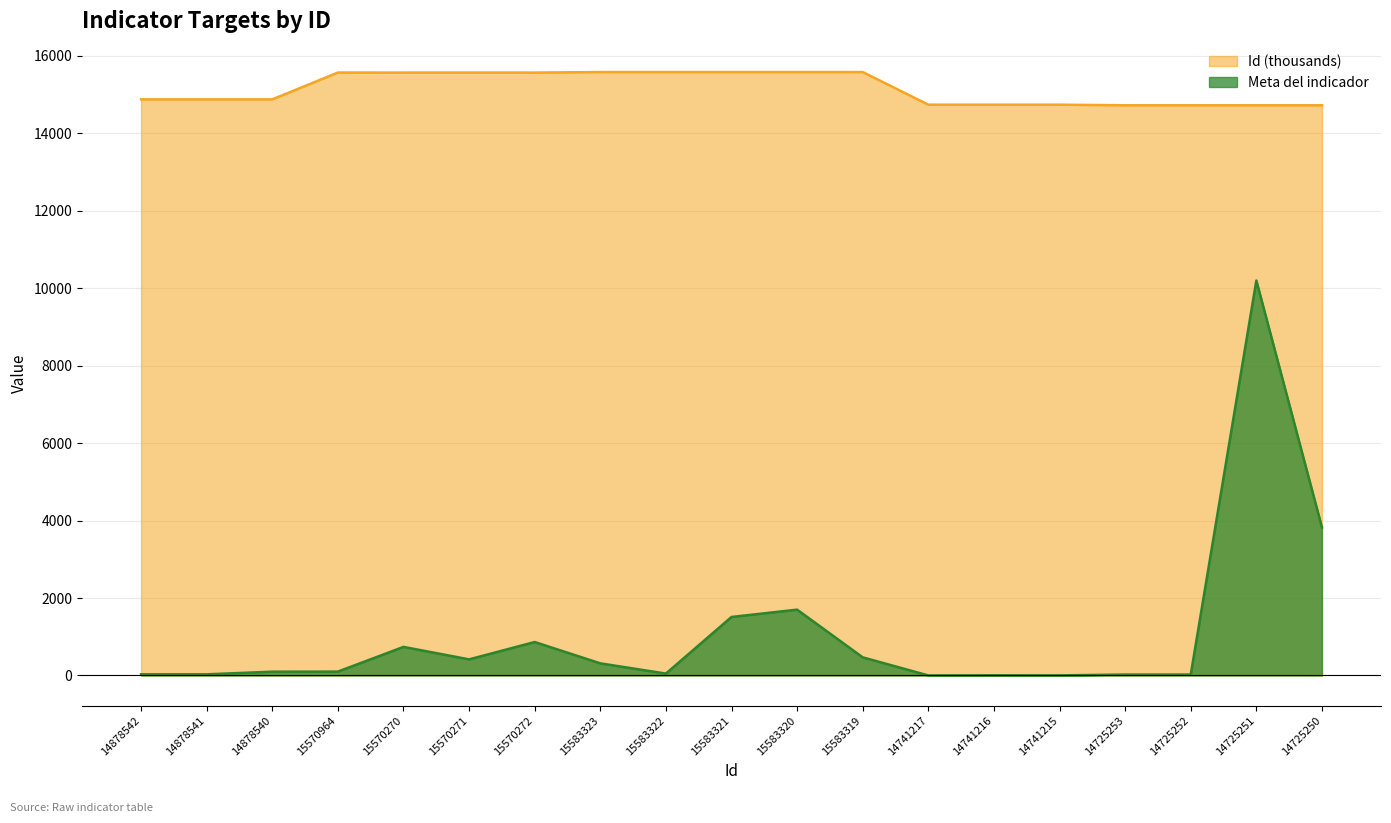

Rank the series by their average value, from highest to lowest.

Id (thousands), Meta del indicador